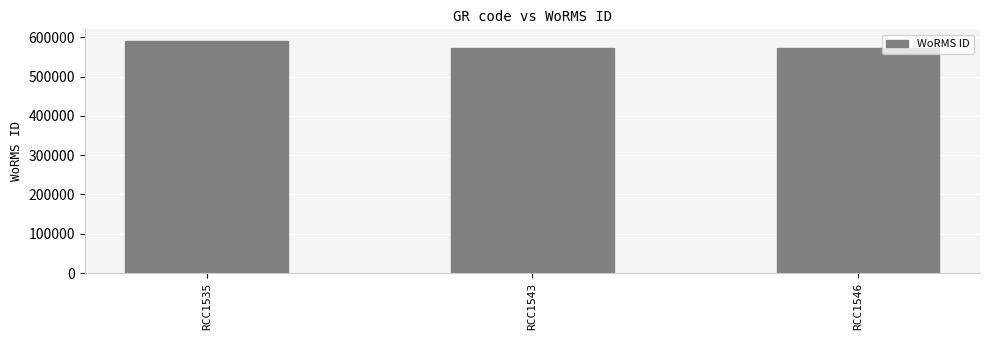

Where does the data first go above 573854?

RCC1535